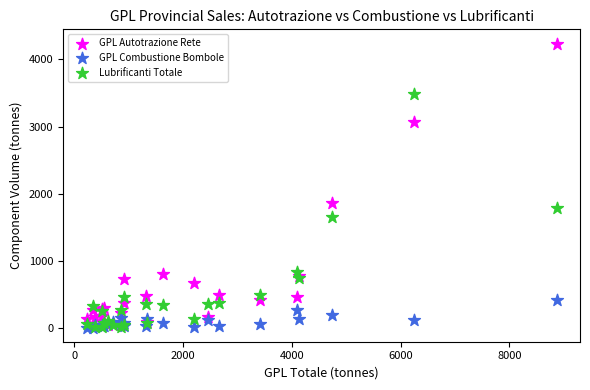

Across all series, what Y value is closest to 2123?

1865